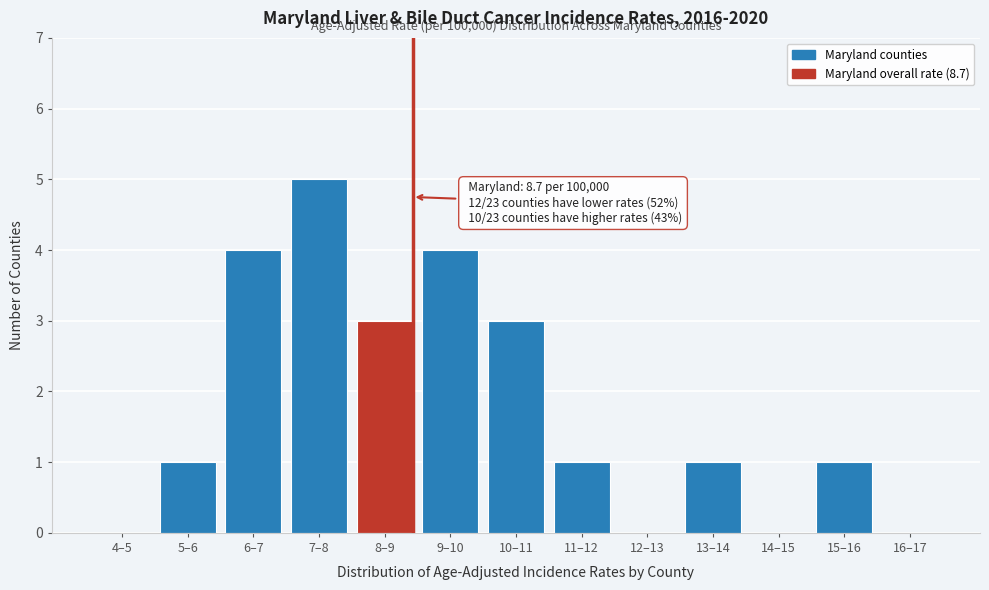

Reading left to right, extract all data points from this chart.

4–5=0	5–6=1	6–7=4	7–8=5	8–9=3	9–10=4	10–11=3	11–12=1	12–13=0	13–14=1	14–15=0	15–16=1	16–17=0